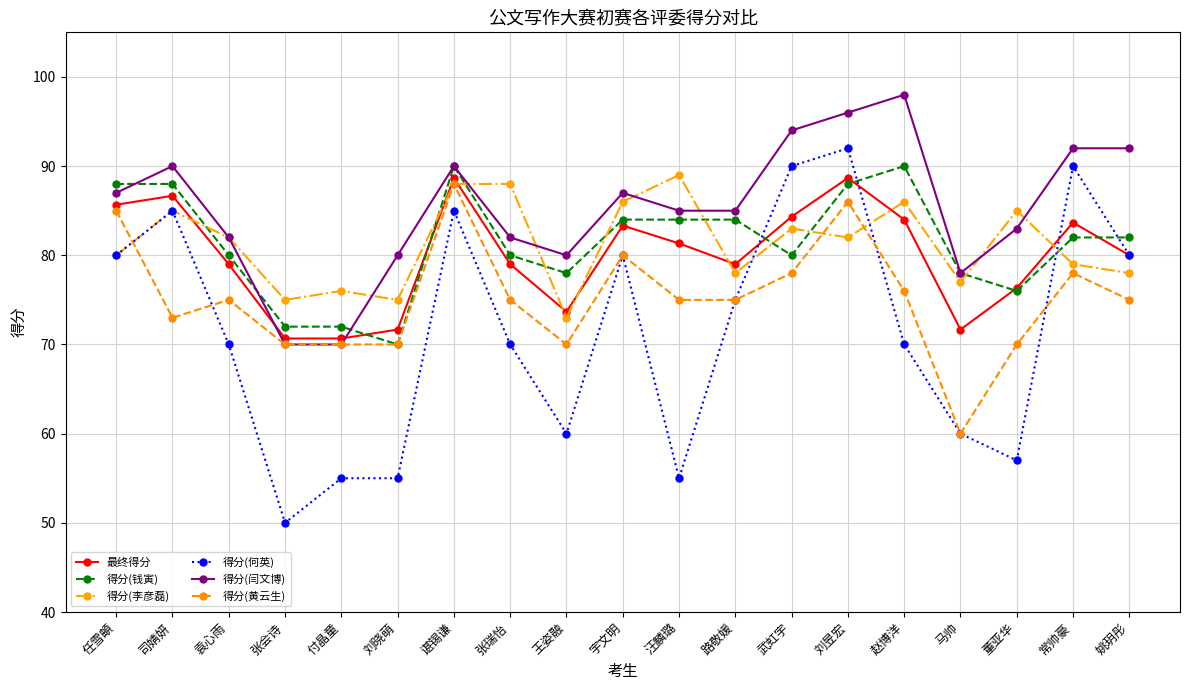

At which category does the chart reach its peak across all series?

赵博洋